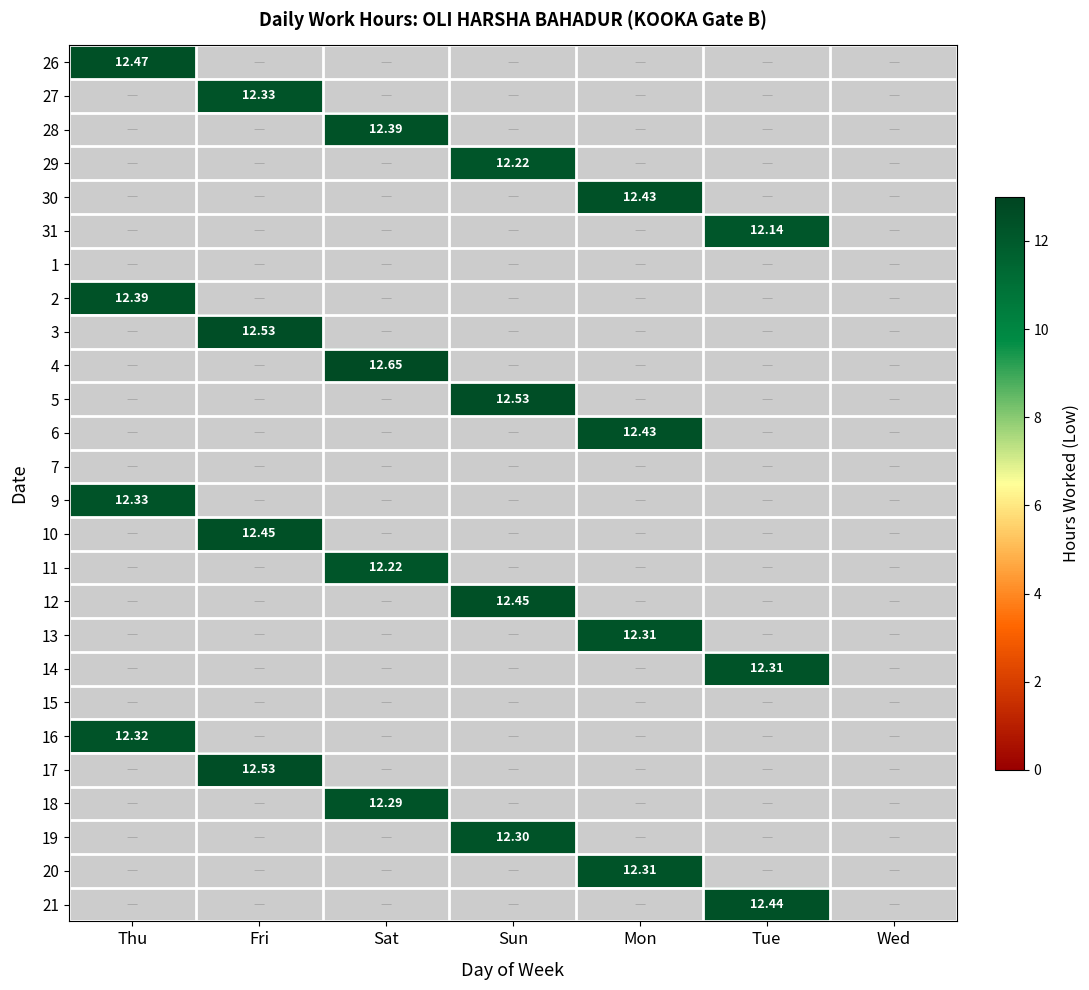

How many values in 29 are above zero?

1